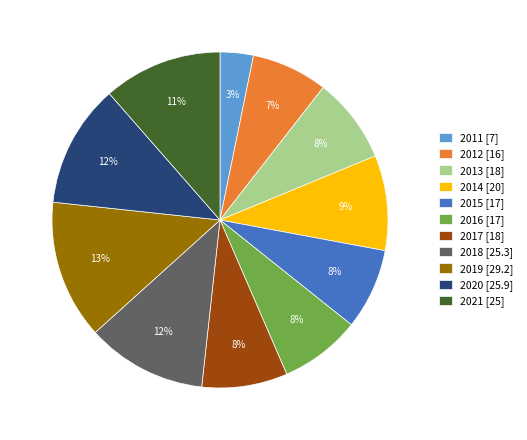

Is it true that 2014 is 9% of the pie?

True